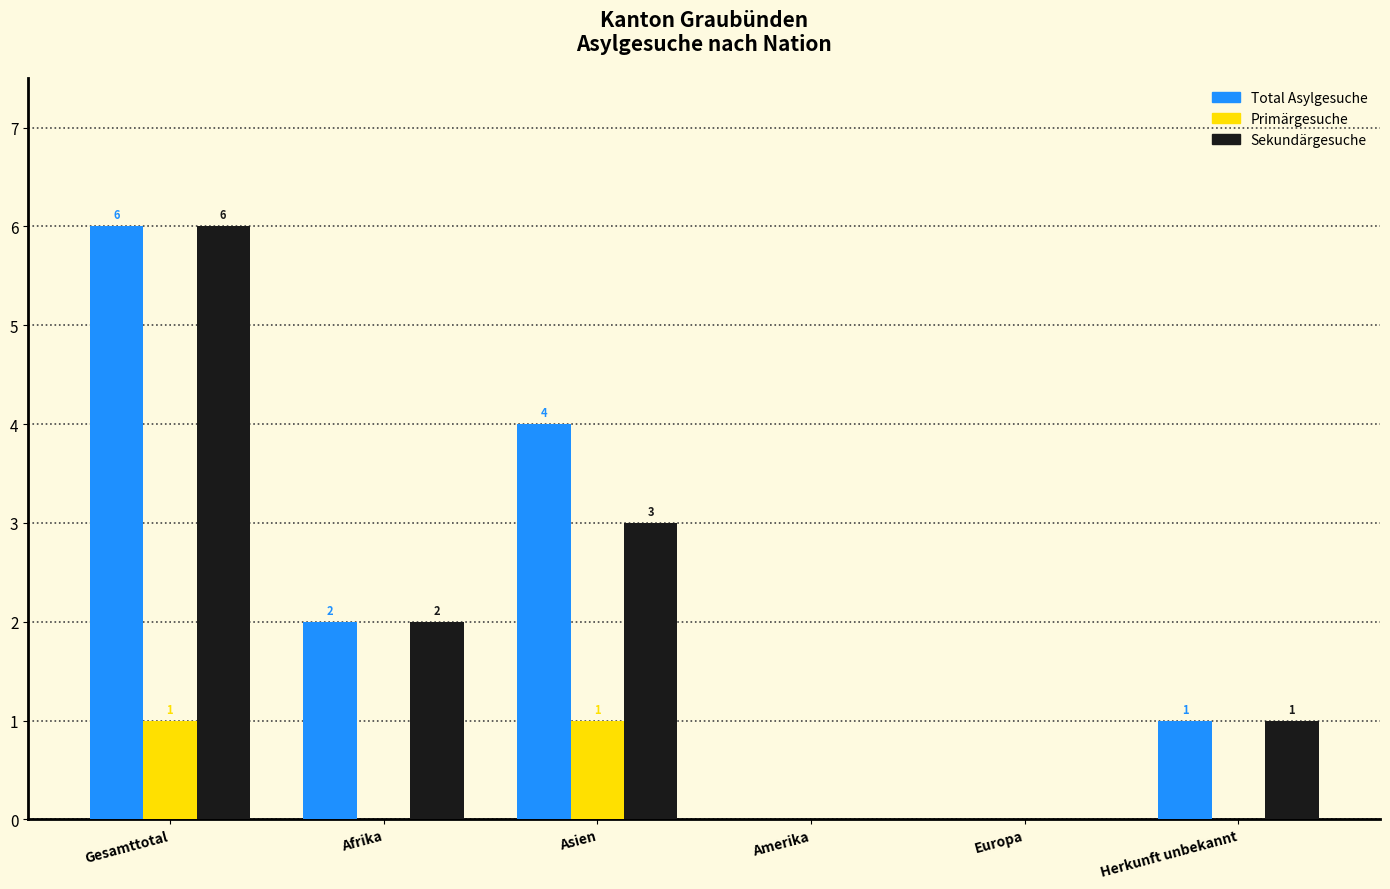

Reading left to right, extract all data points from this chart.

Total Asylgesuche: Gesamttotal=6	Afrika=2	Asien=4	Amerika=0	Europa=0	Herkunft unbekannt=1
Primärgesuche: Gesamttotal=1	Afrika=0	Asien=1	Amerika=0	Europa=0	Herkunft unbekannt=0
Sekundärgesuche: Gesamttotal=6	Afrika=2	Asien=3	Amerika=0	Europa=0	Herkunft unbekannt=1